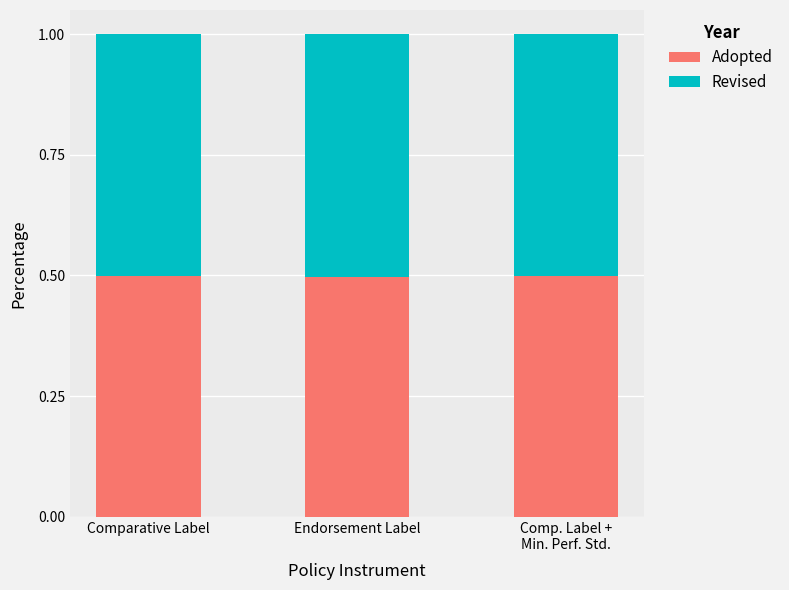

What are all the series names shown in the legend?

Adopted, Revised